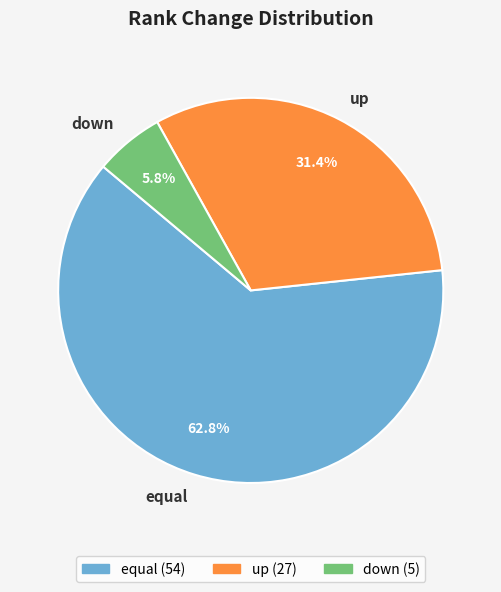

Rank the categories by value from highest to lowest.

equal, up, down